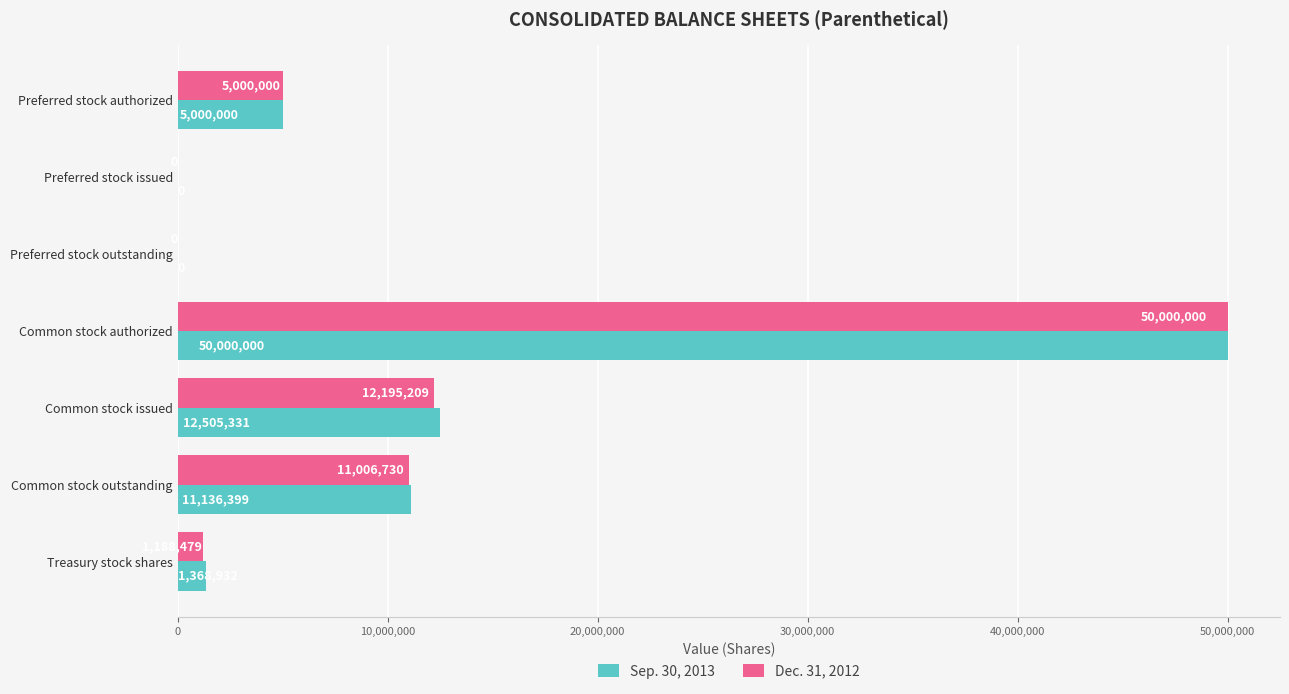

What is the sum of all Dec. 31, 2012 values?

79390418